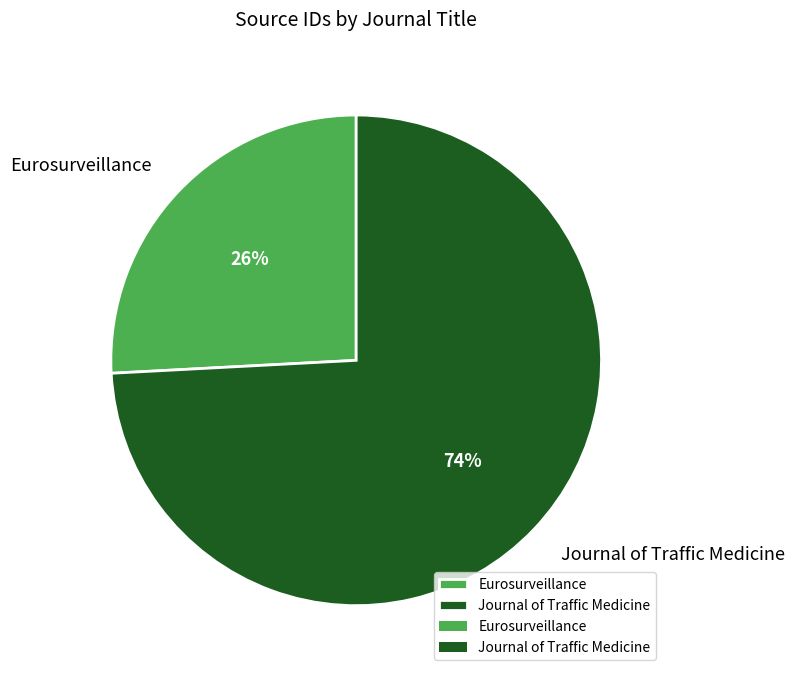

To the nearest percent, what is the difference between the Eurosurveillance and Journal of Traffic Medicine slice percentages?

48%